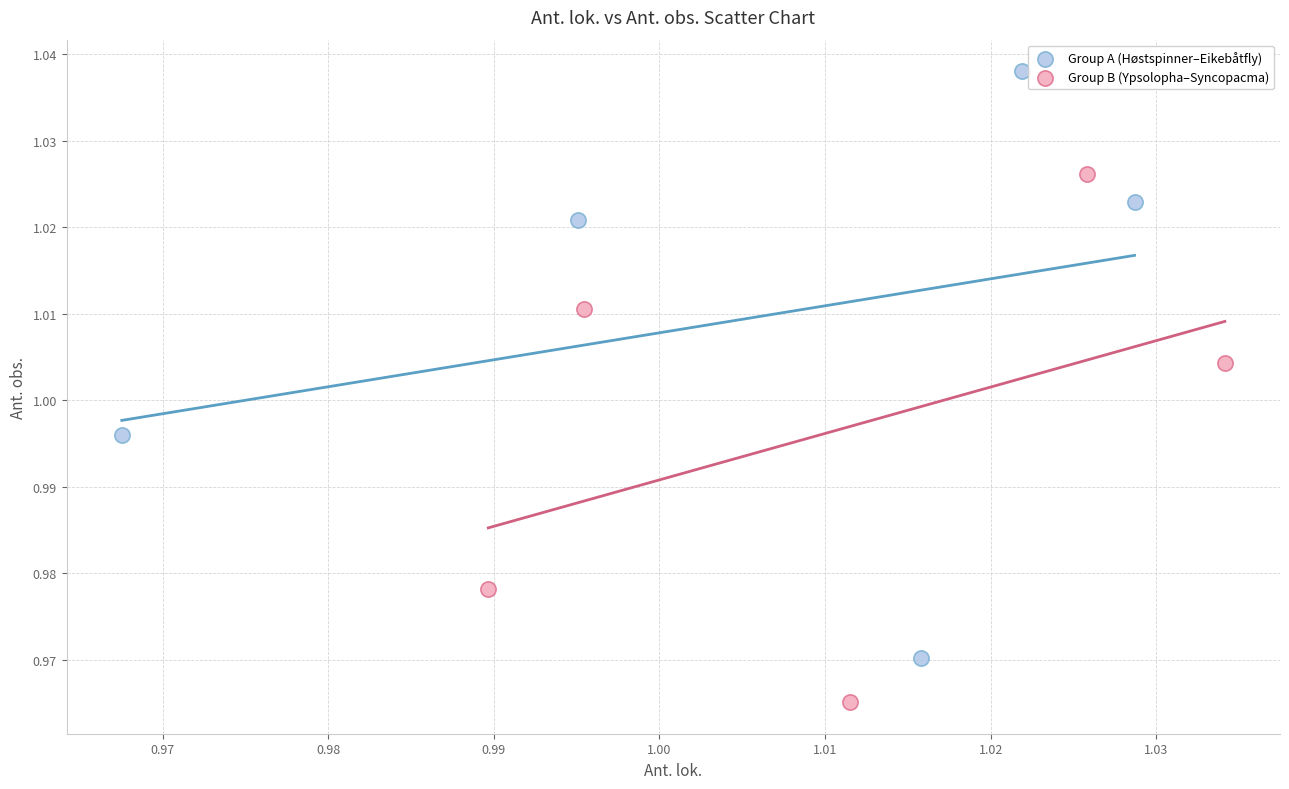

Which series reaches the minimum Y coordinate?

Group B (Ypsolopha–Syncopacma)